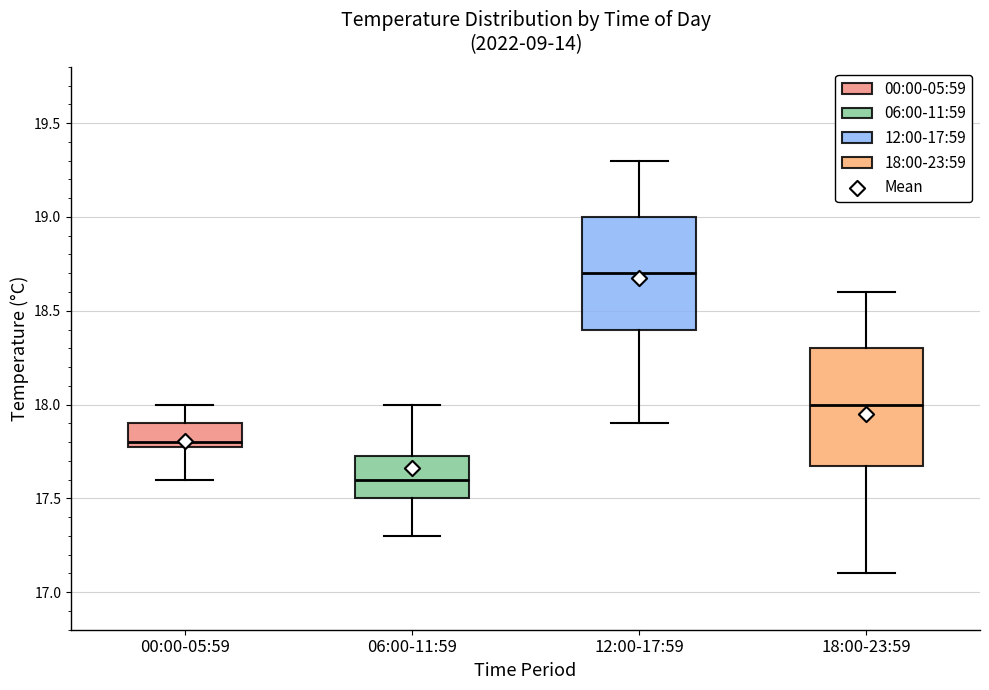

Reading left to right, transcribe this box plot: for each box, give where its median line is, the range the box spans, and where its two whiskers end, as read against the y-axis. The values are not printed on the chart, so give them approximately, as read against the axis.

00:00-05:59: median 17.80 (just above the box's lower edge), box 17.80 to 17.90, whiskers 17.60 to 18.00
06:00-11:59: median 17.60, box 17.50 to 17.75, whiskers 17.30 to 18.00
12:00-17:59: median 18.70, box 18.40 to 19.00, whiskers 17.90 to 19.30
18:00-23:59: median 18.00, box 17.70 to 18.30, whiskers 17.10 to 18.60